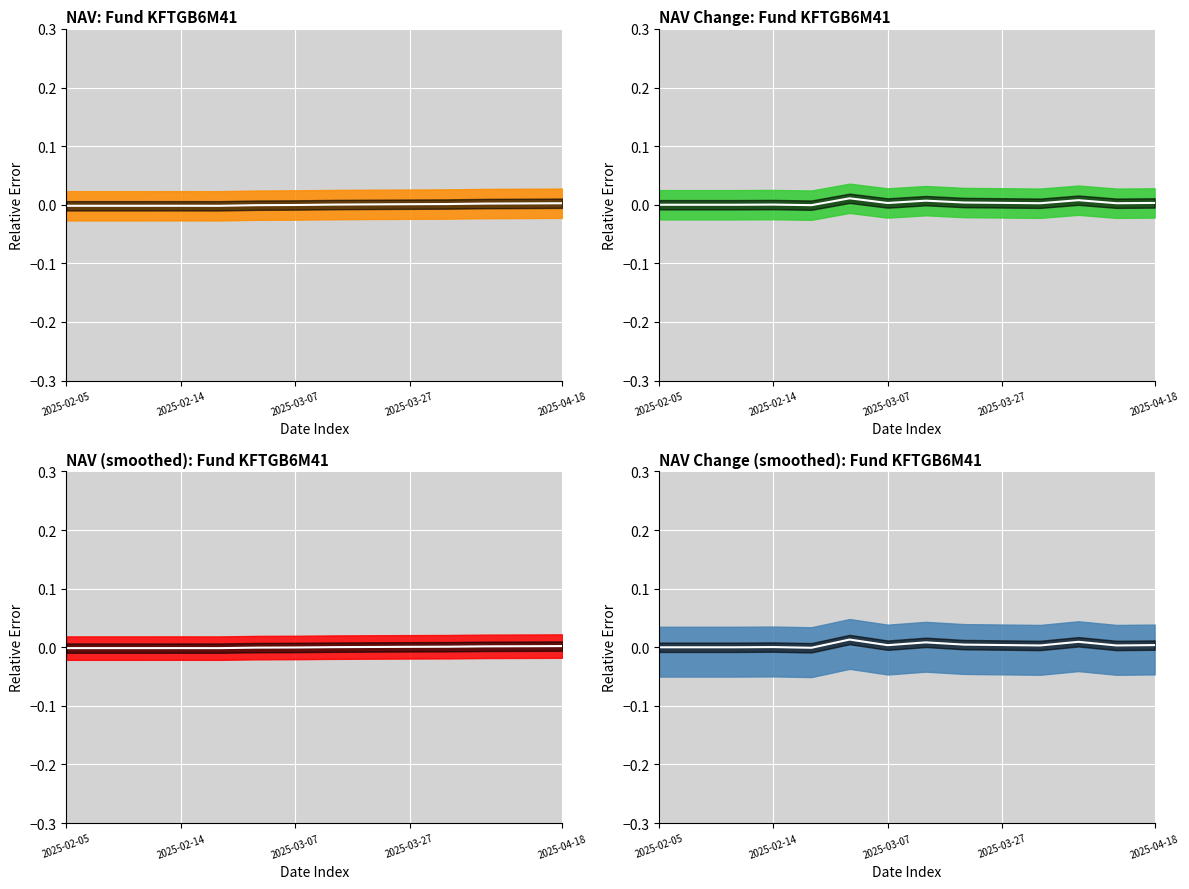

How many values are below 0?

1